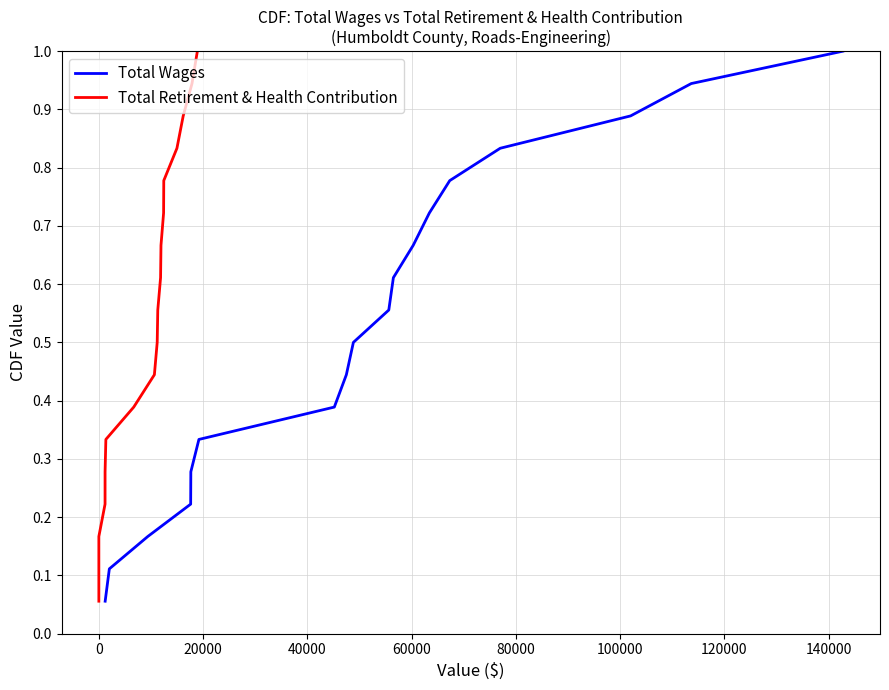

Which series has the widest spread of values?

Total Wages